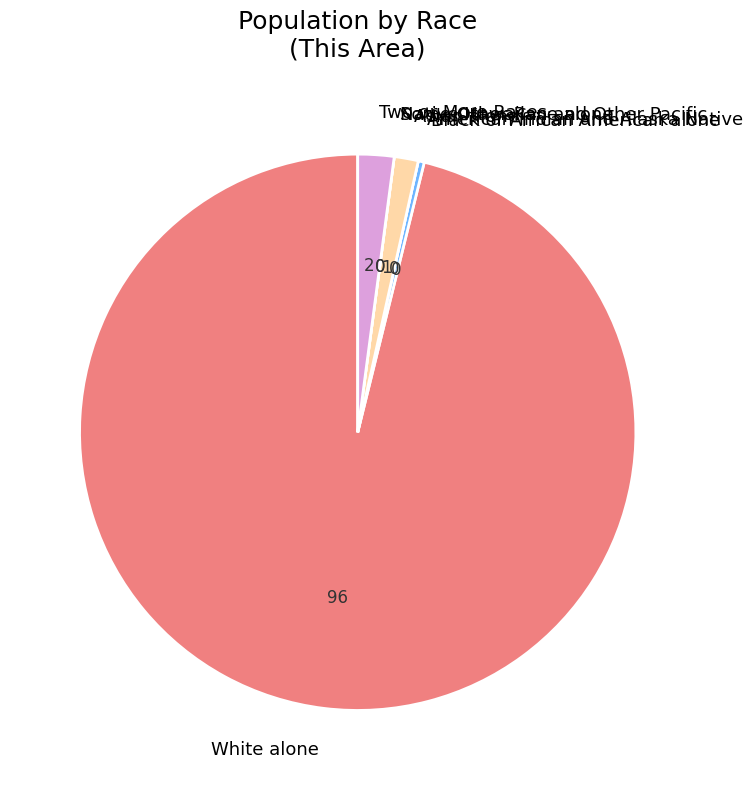

Which has a higher value, White alone or Two or More Races?

White alone